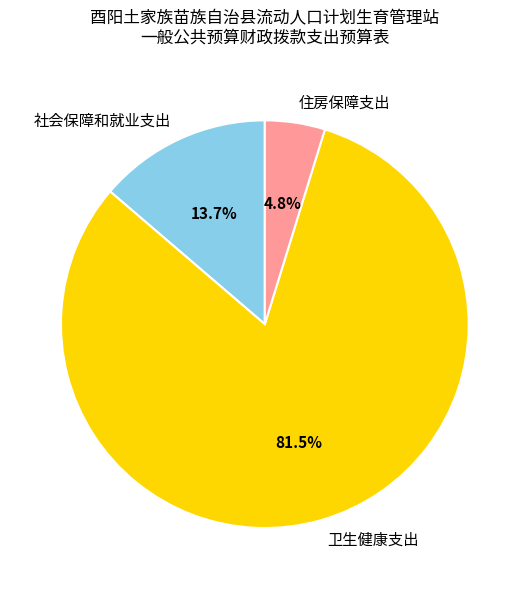

What is the smallest slice in the pie chart?

住房保障支出